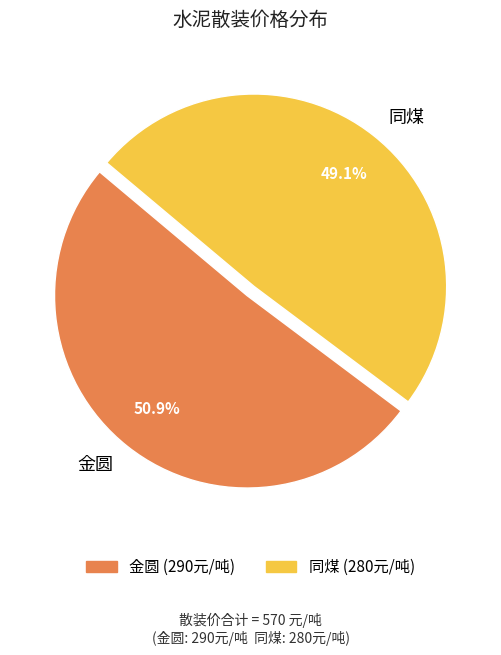

What is the ratio of the value at 金圆 to the value at 同煤?

1.0